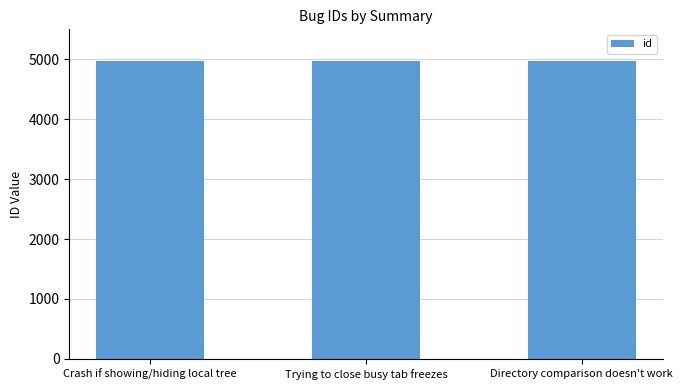

What is the minimum value shown in the chart?

4966